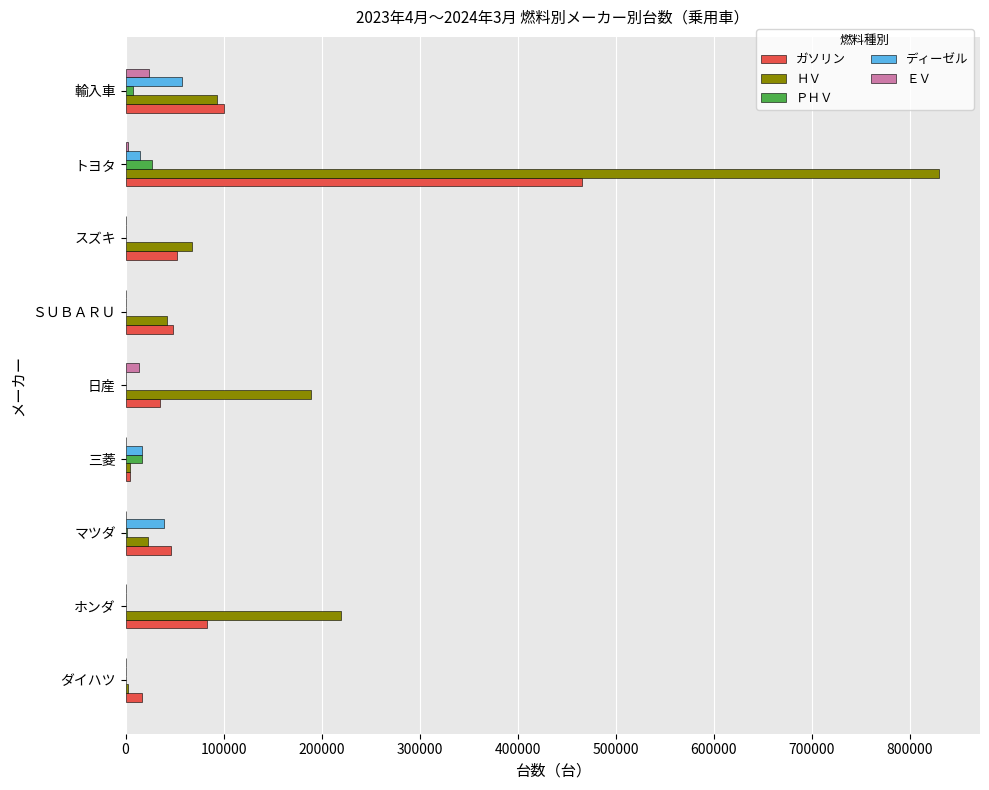

Between ホンダ and 輸入車, which series saw the biggest shift?

ＨＶ